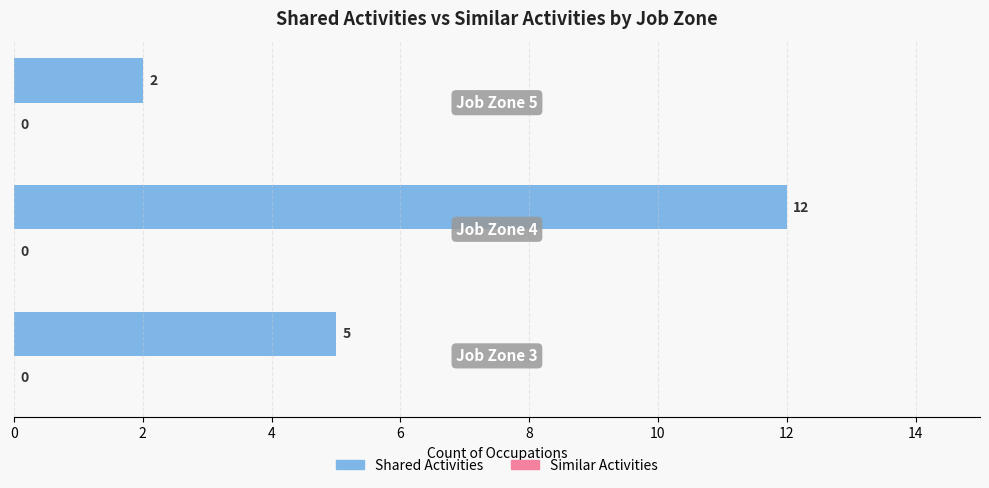

What is the greatest value displayed?

12